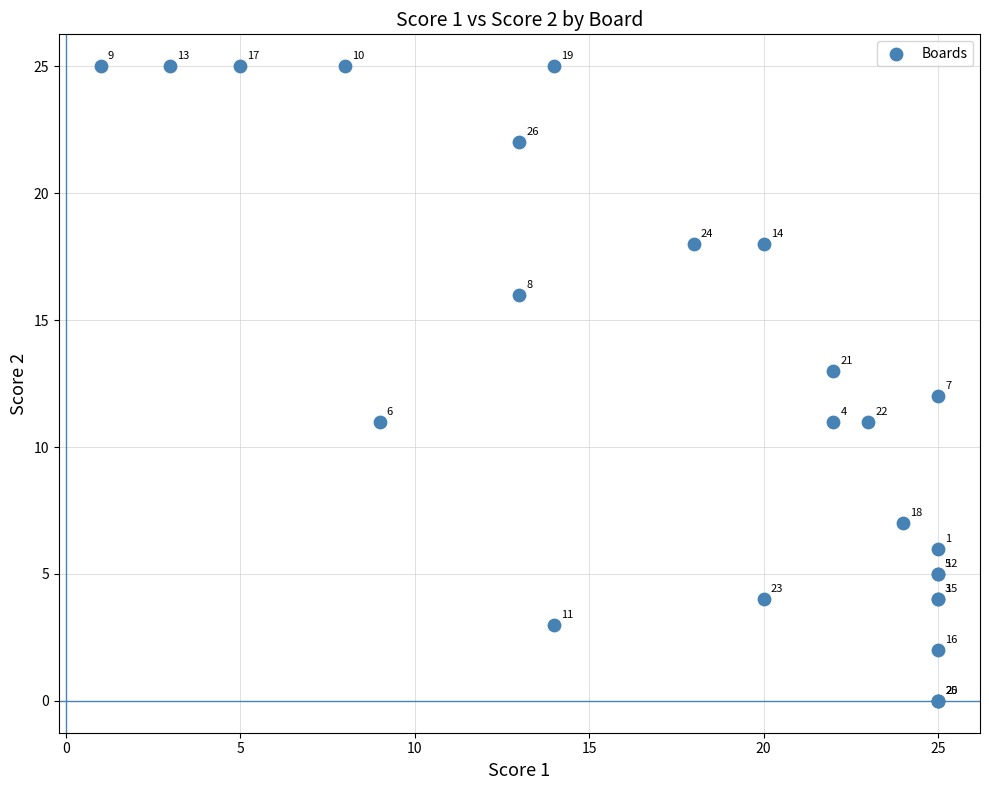

What Y value in the scatter plot is closest to 12?

12